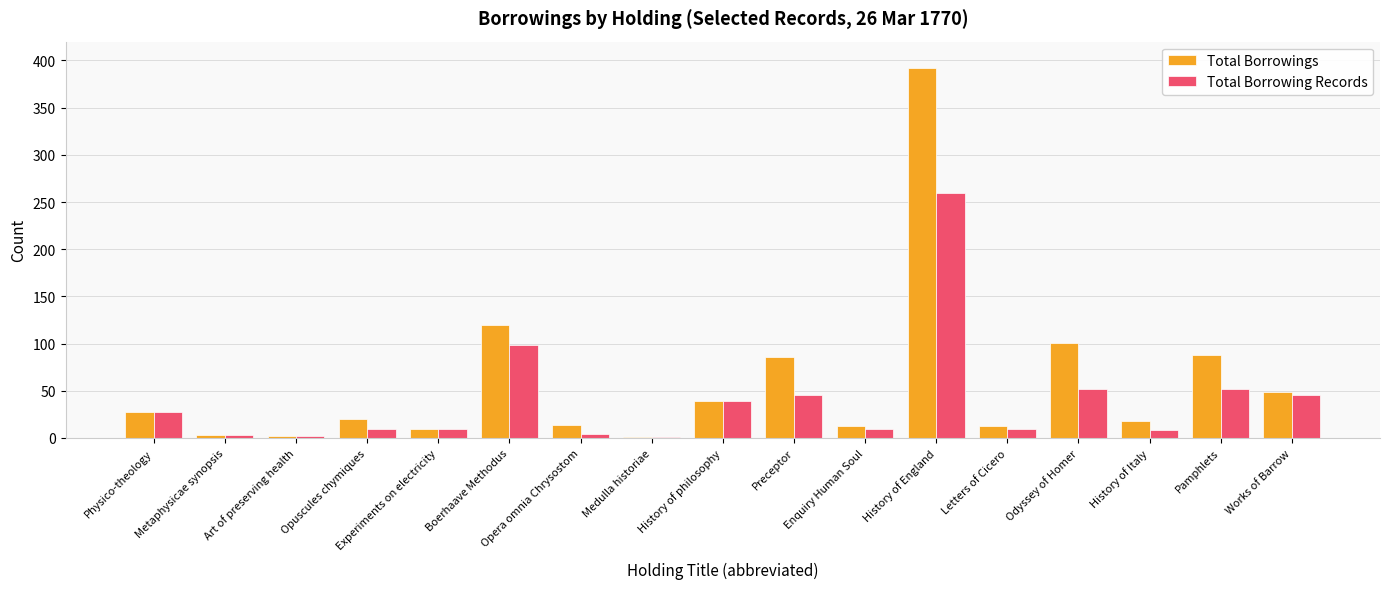

At which label does Total Borrowings reach its peak?

History of England